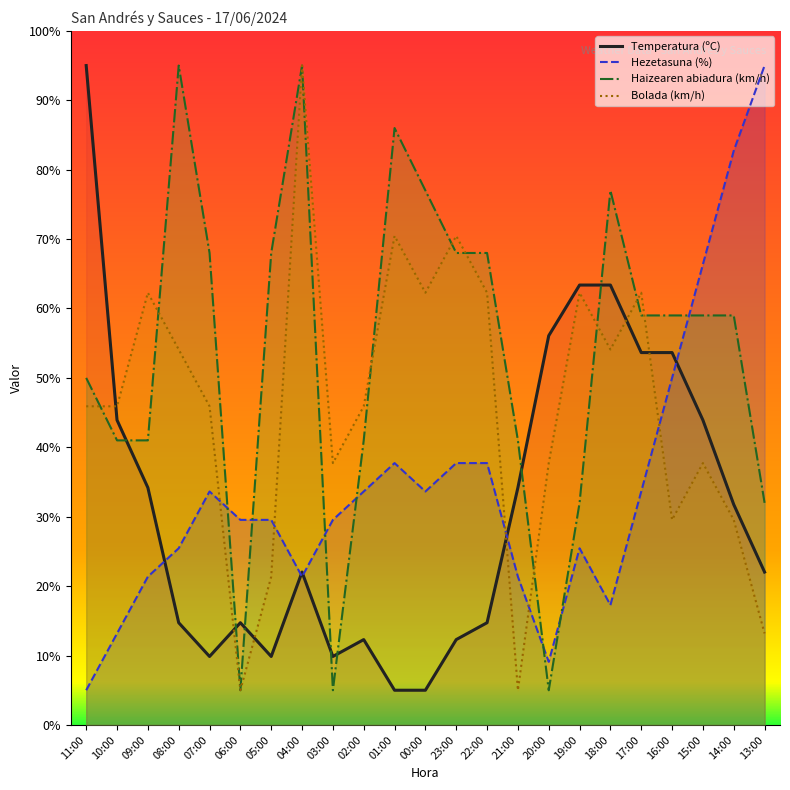

What is the total value across all series at 04:00?

233.4